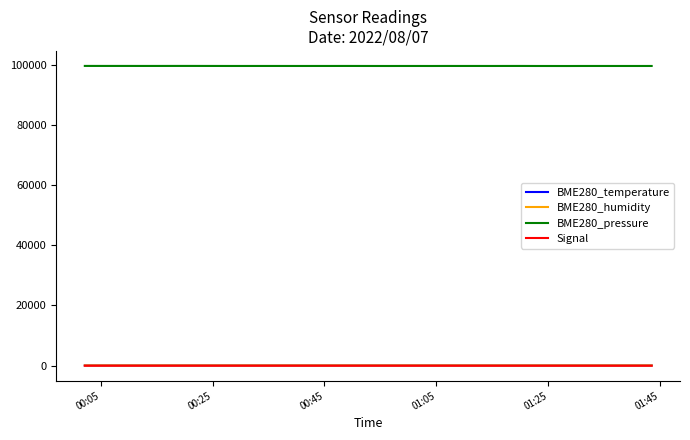

Which series has the largest total across all categories?

BME280_pressure